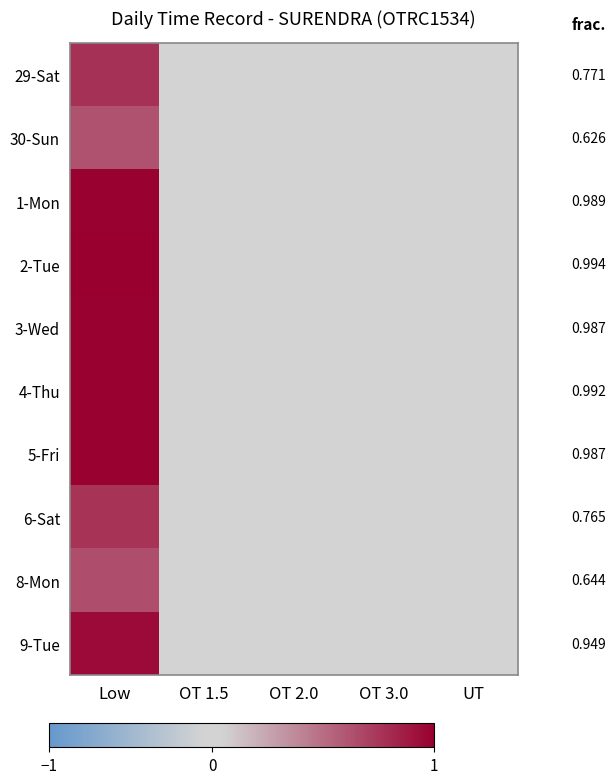

At Low, list the series in order from smallest to largest.

30-Sun, 8-Mon, 6-Sat, 29-Sat, 9-Tue, 3-Wed, 5-Fri, 1-Mon, 4-Thu, 2-Tue